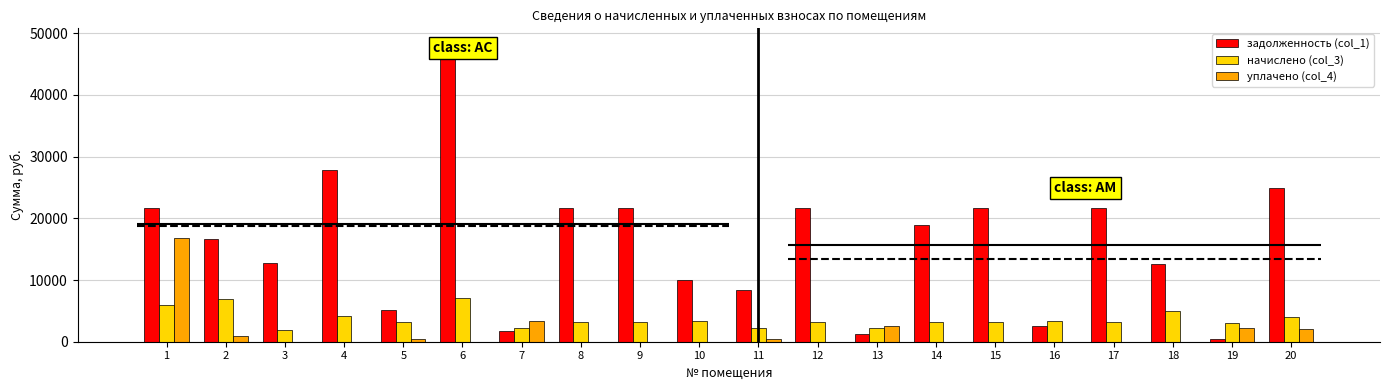

Which series has the widest spread of values?

задолженность (col_1)